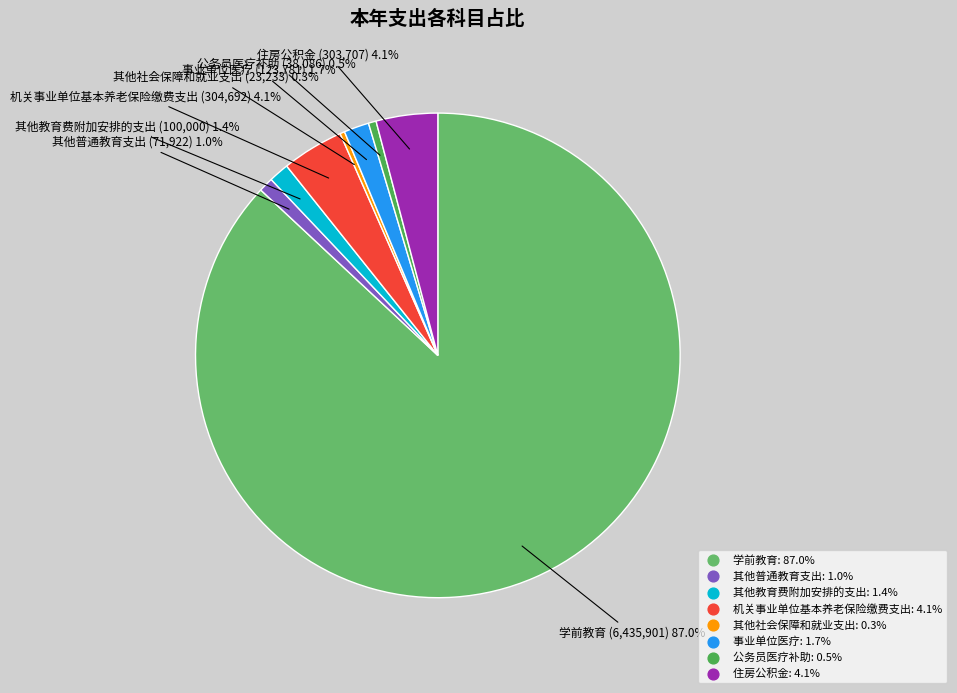

To the nearest percent, what is the difference between the largest and smallest slice percentages?

87%